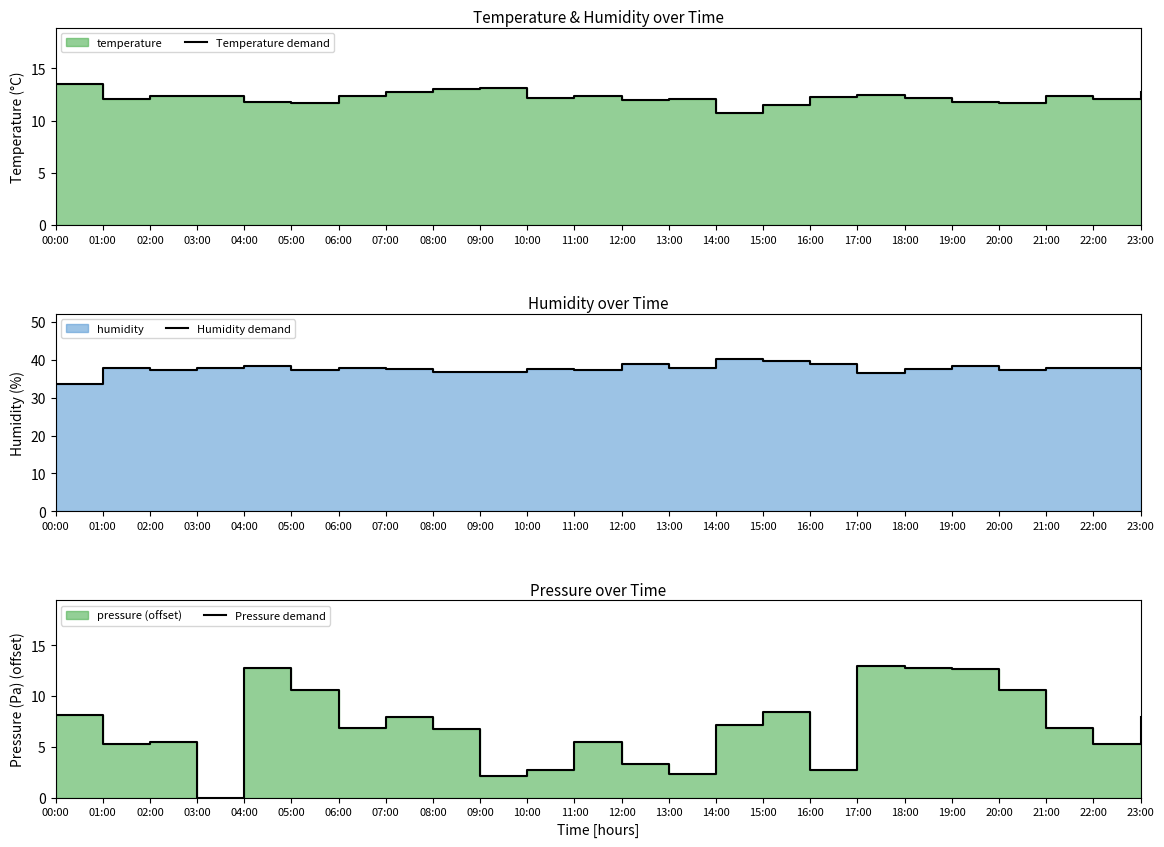

What is the label of the 16th point from the right?

08:00